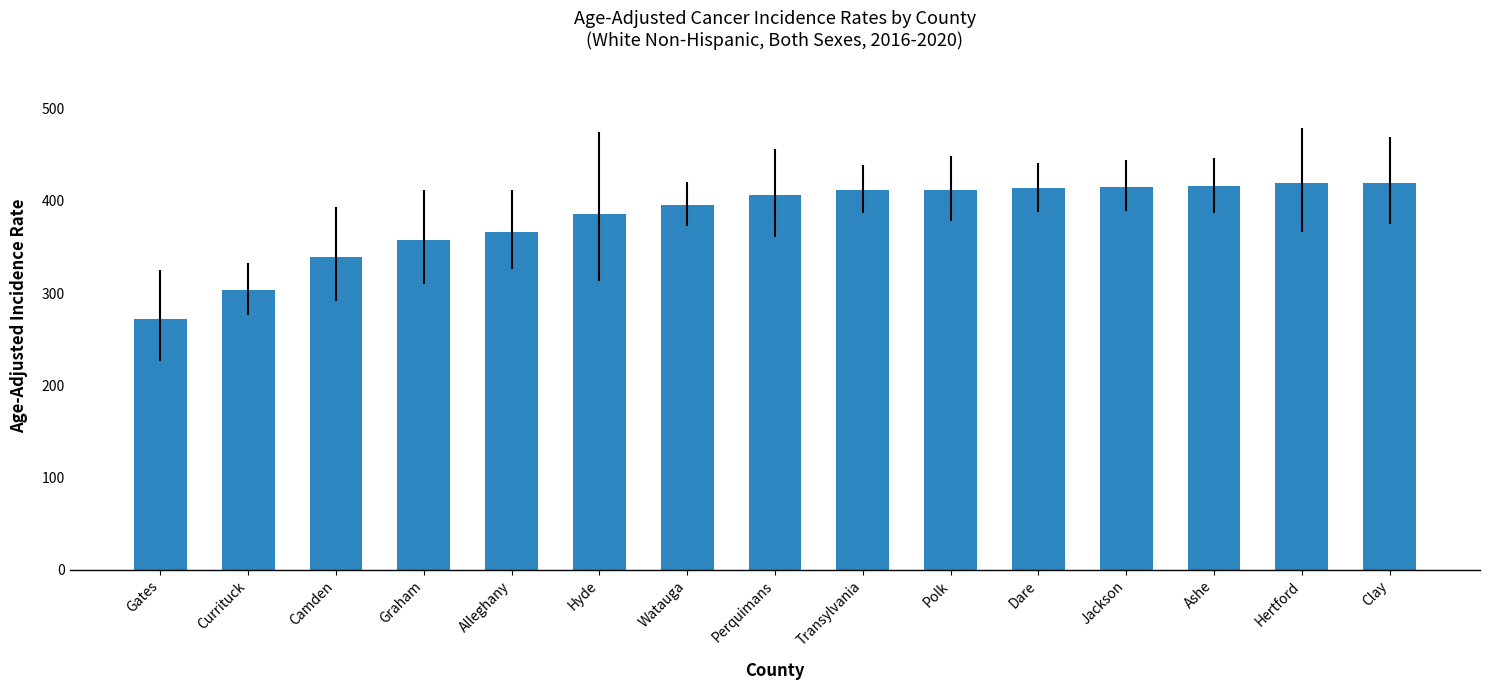

What is the approximate value at Hyde?

385.7